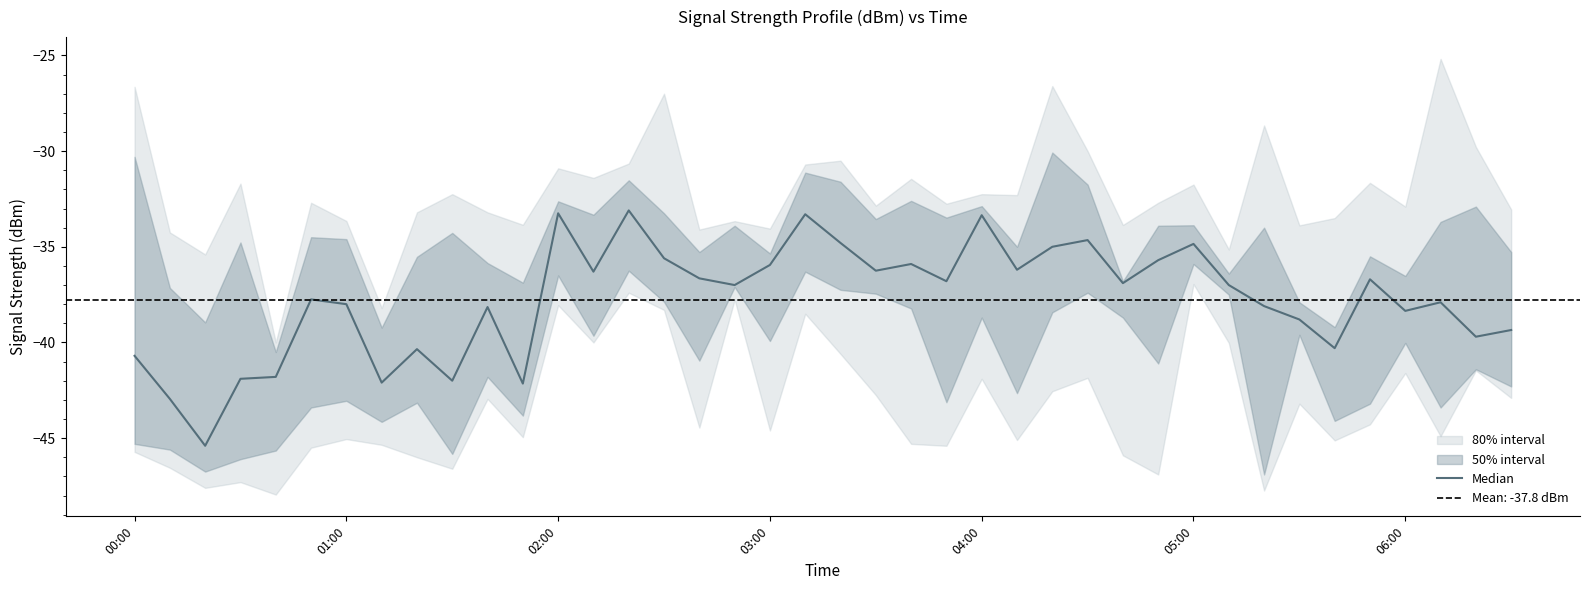

What is the difference between the maximum and minimum values?

12.3